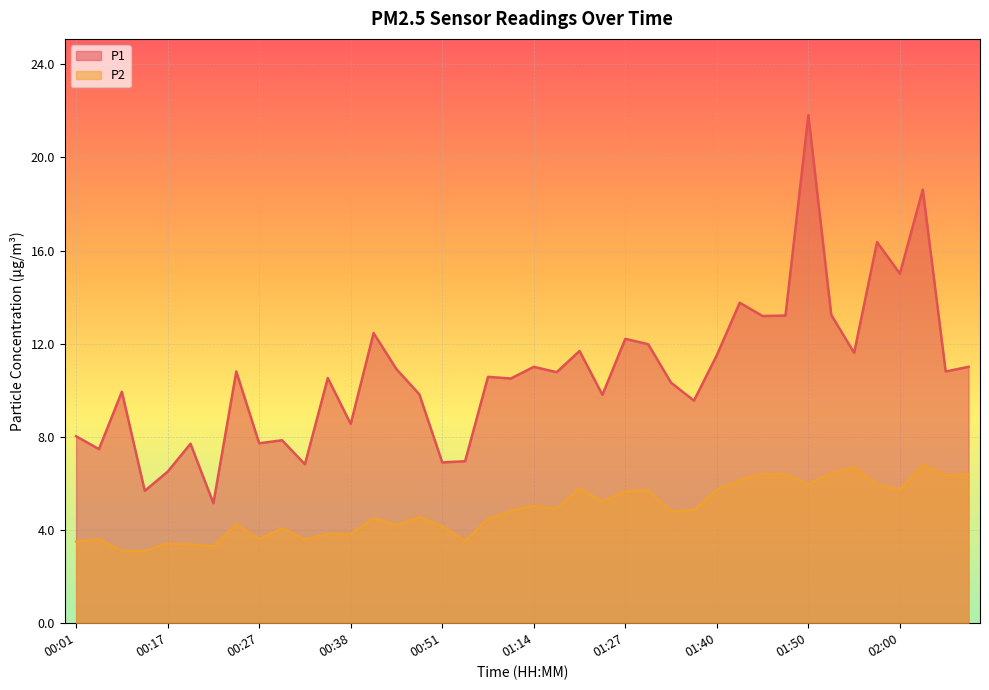

At which category is the sum across all series the highest?

01:50